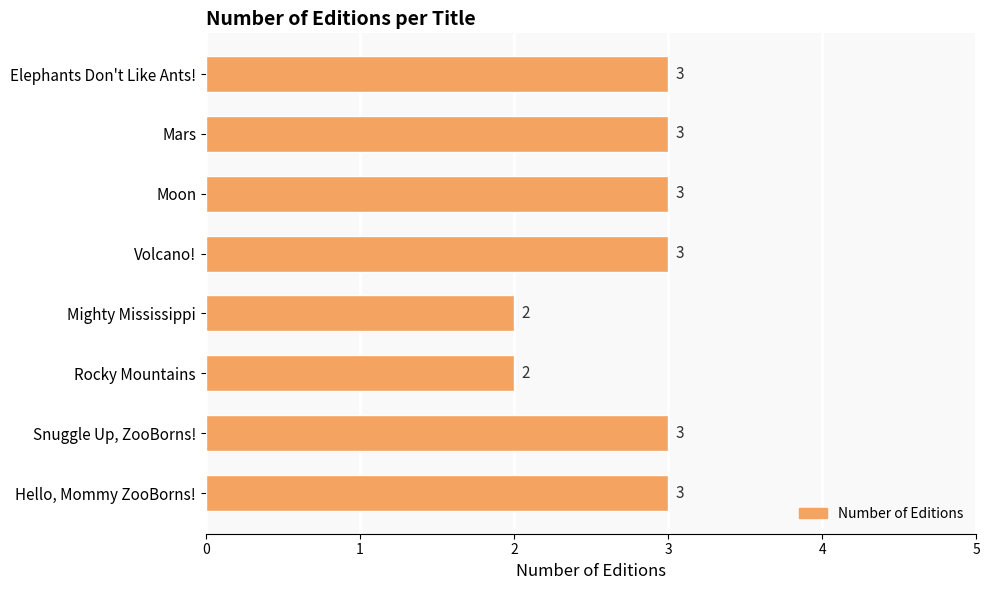

Which has a higher value, Mighty Mississippi or Volcano!?

Volcano!